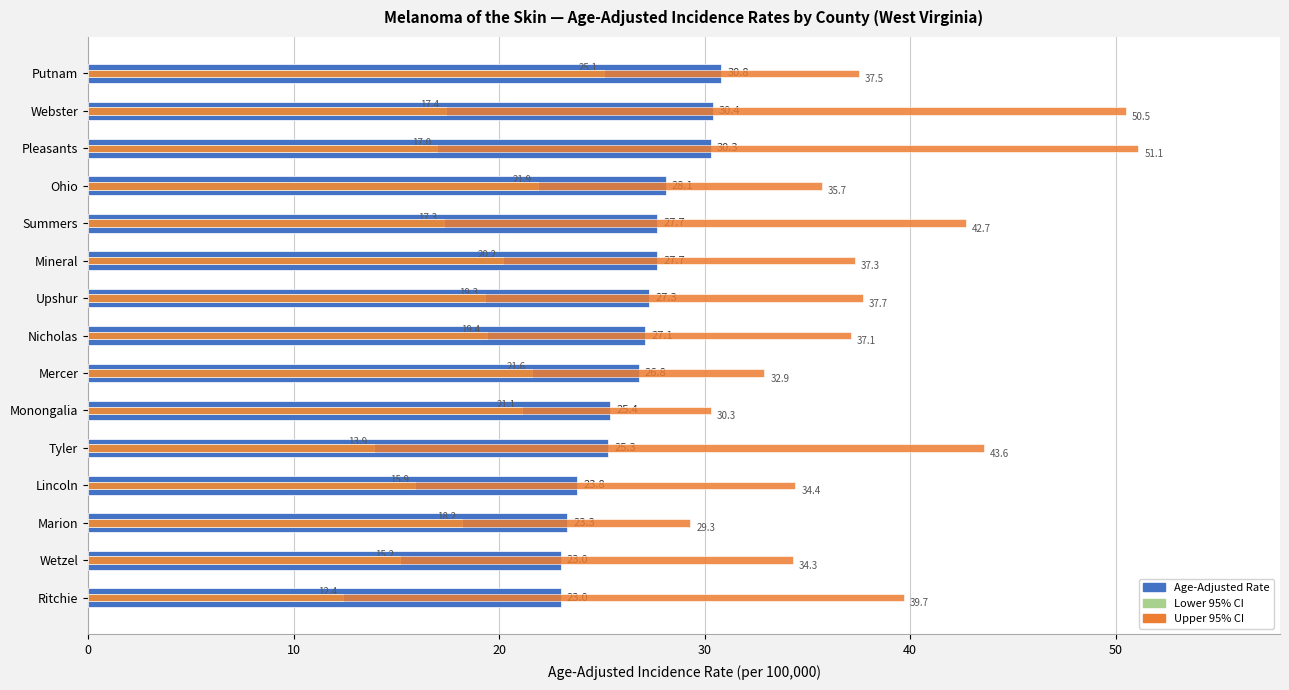

What value does the Age-Adjusted Rate series have at Nicholas?

27.1